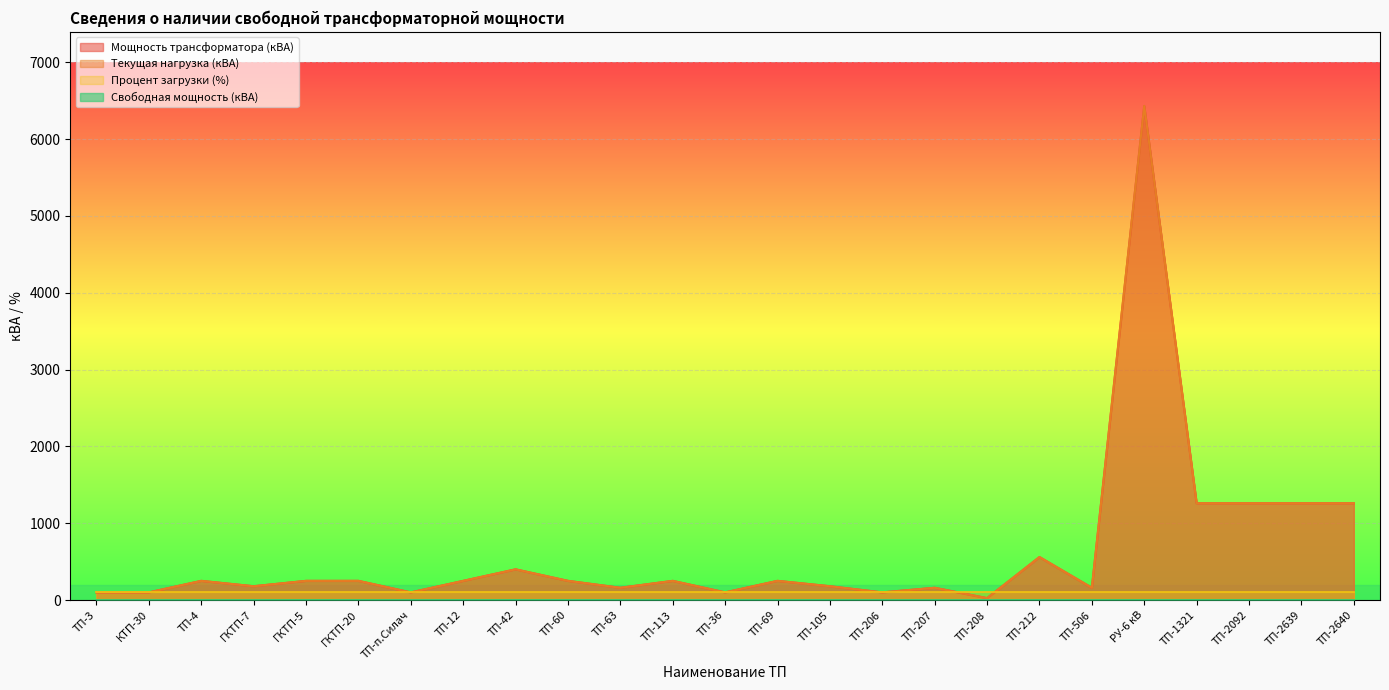

Which series has the widest spread of values?

Мощность трансформатора (кВА)